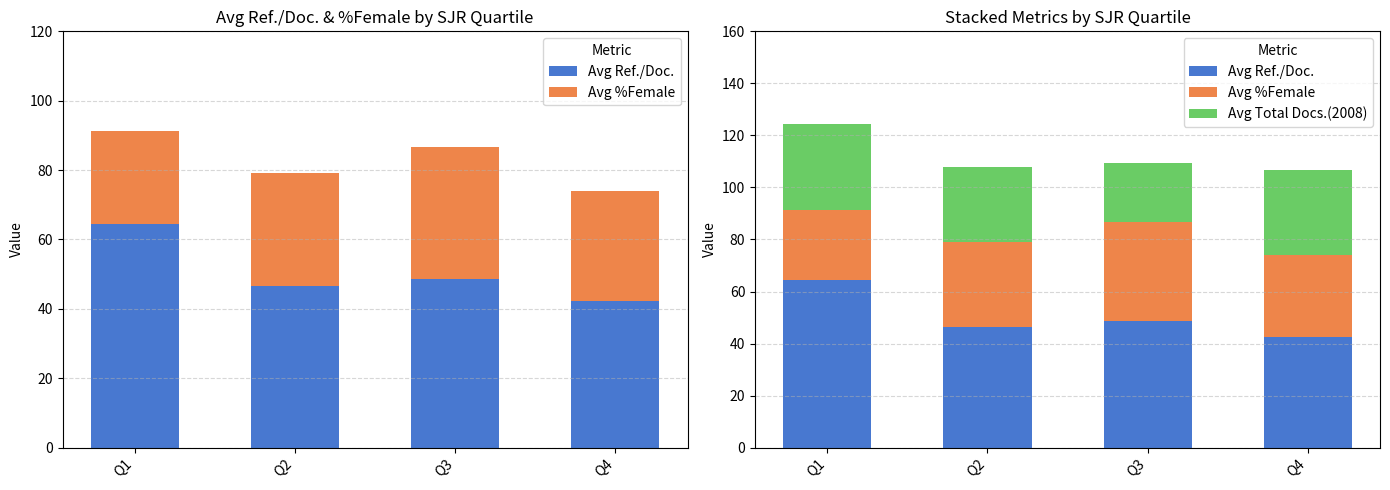

What is the highest value of the Avg Ref./Doc. series?

64.4